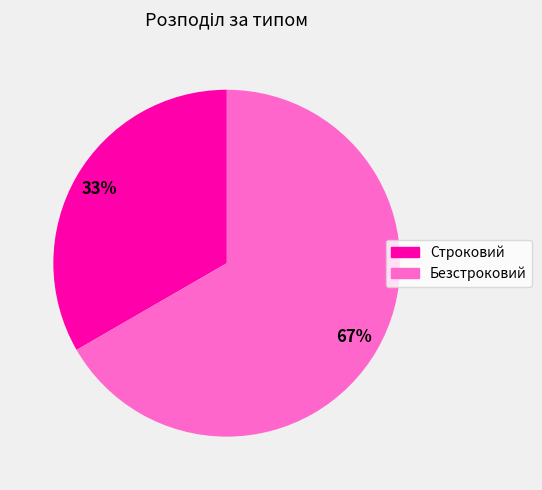

Rank the categories by value from highest to lowest.

Безстроковий, Строковий